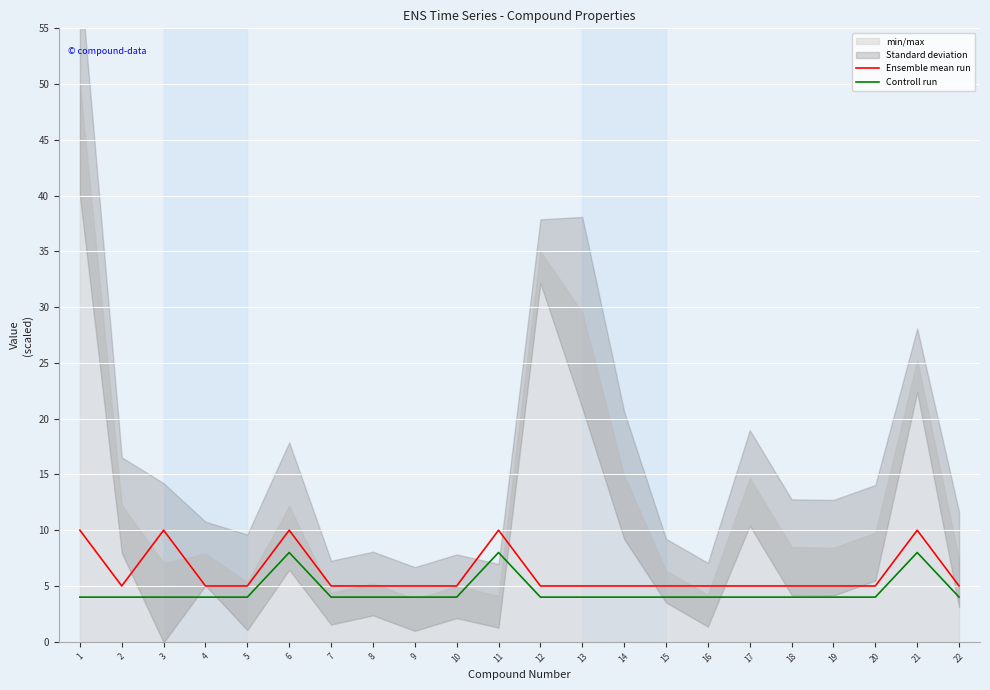

True or false: Ensemble mean run and Controll run intersect in this chart.

False